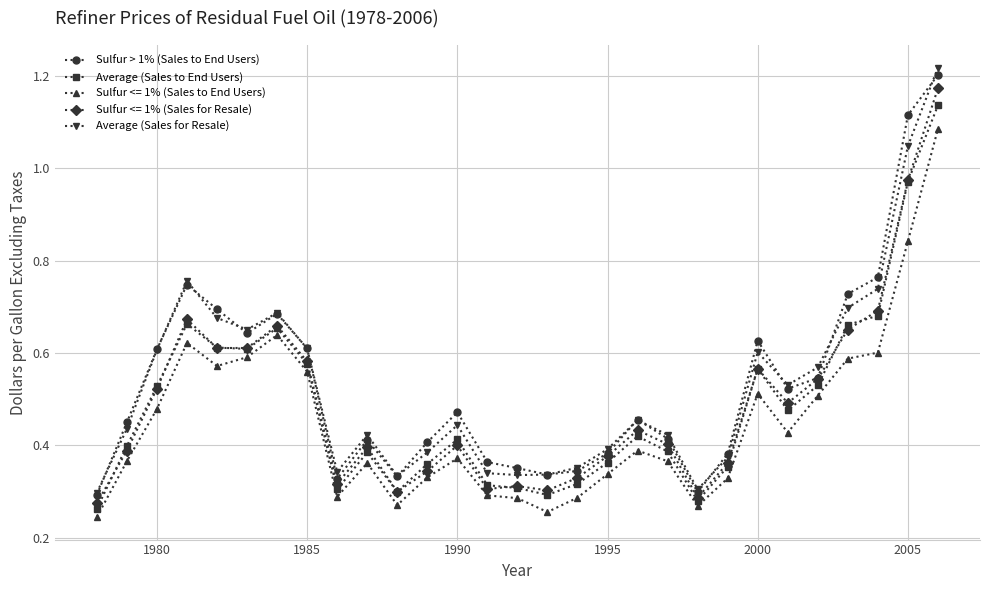

At how many categories does at least one series exceed 0?

29